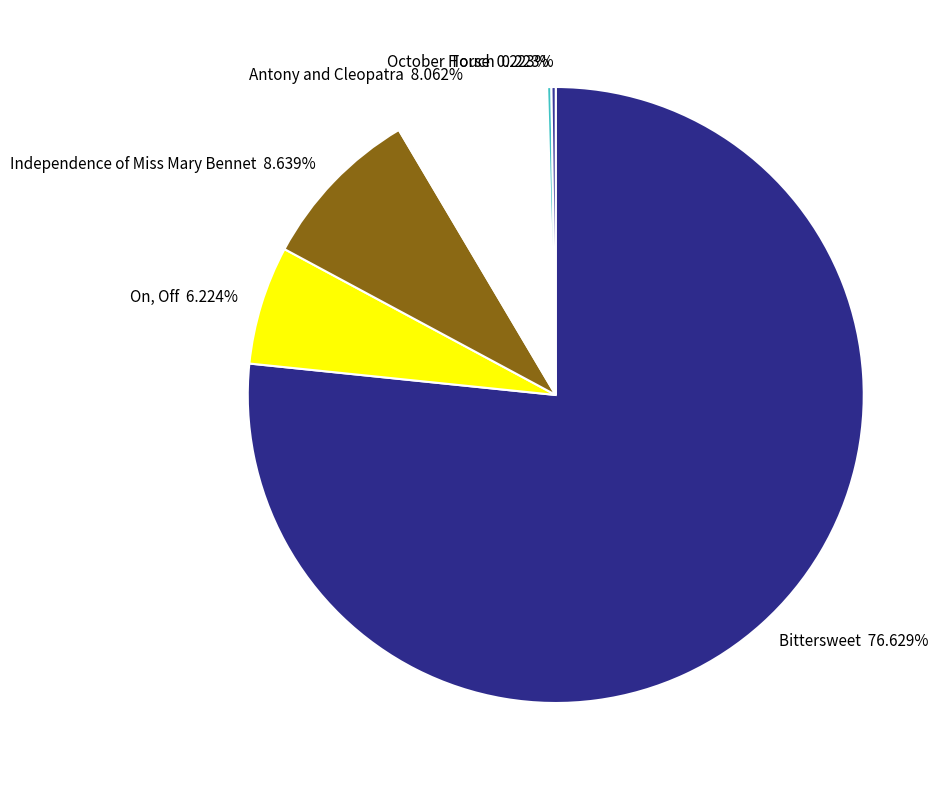

Which category has the biggest portion of the pie?

Bittersweet